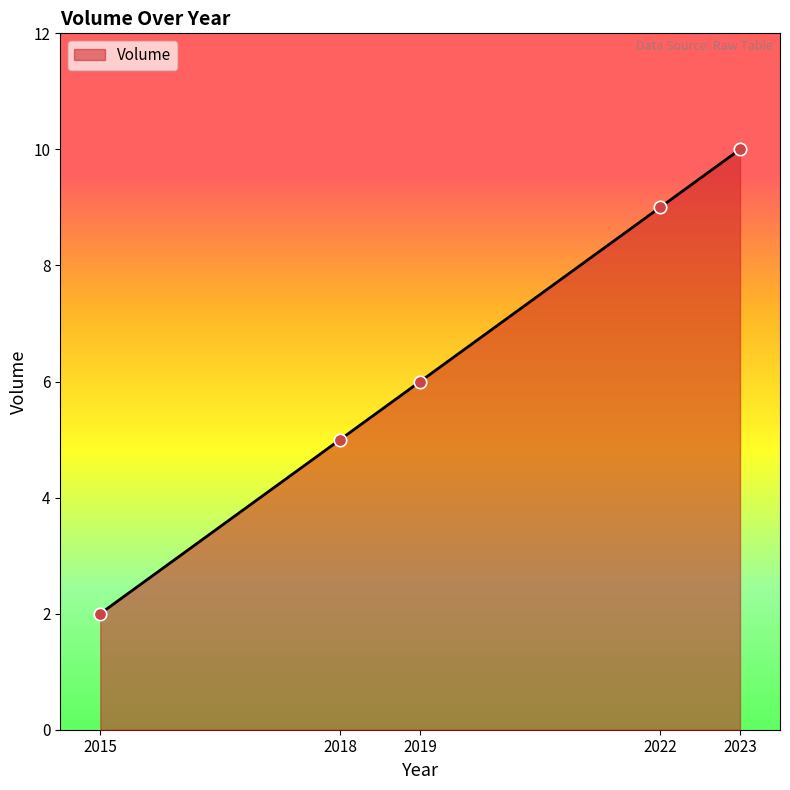

What is the change in value from 2018 to 2023?

+5